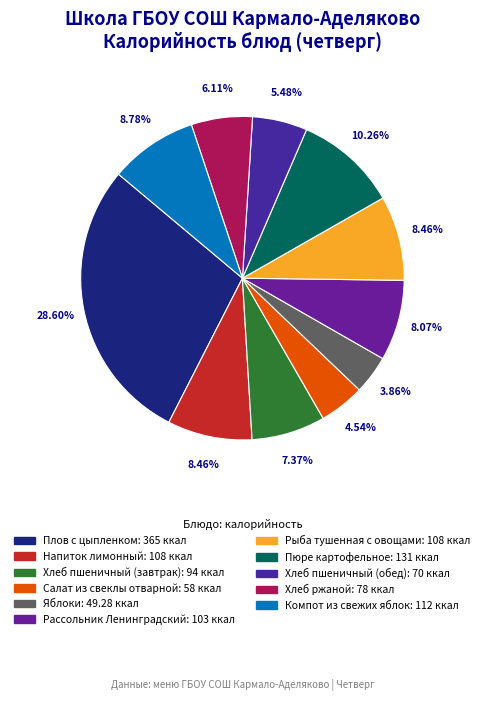

What is the change in value from Рыба тушенная с овощами to Хлеб пшеничный (обед)?

-38.0